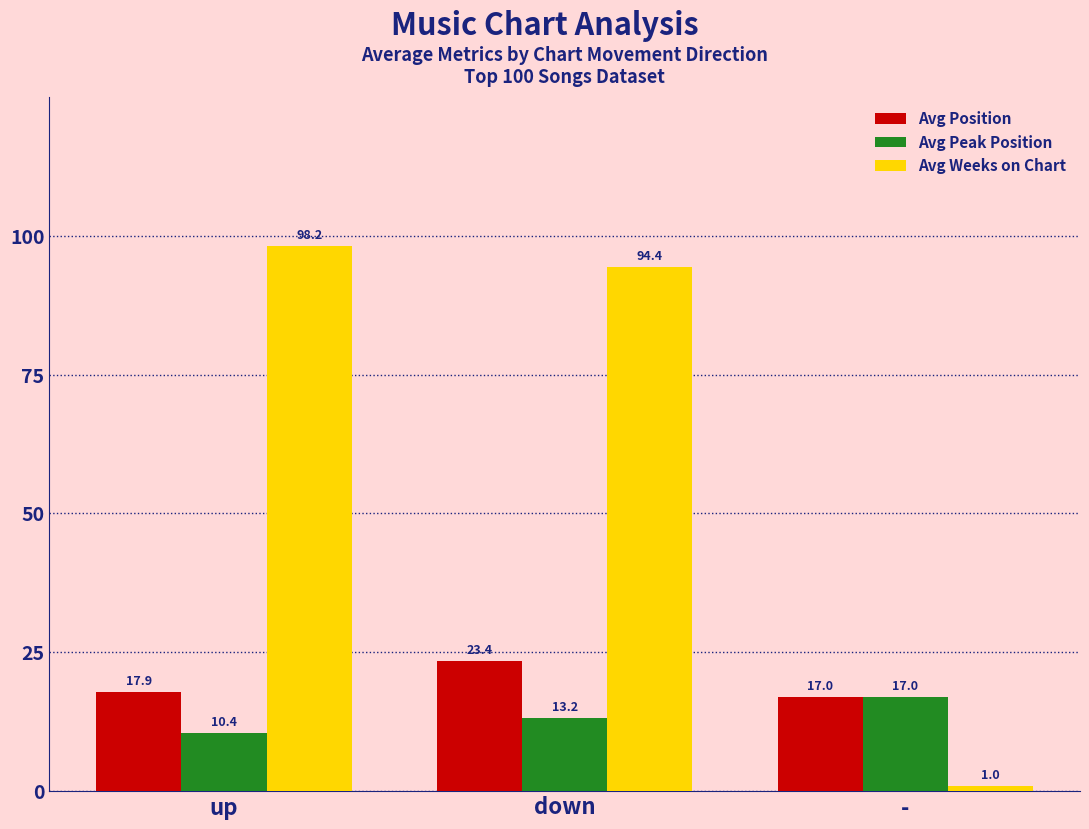

Where is Avg Peak Position nearest to the value 13?

down